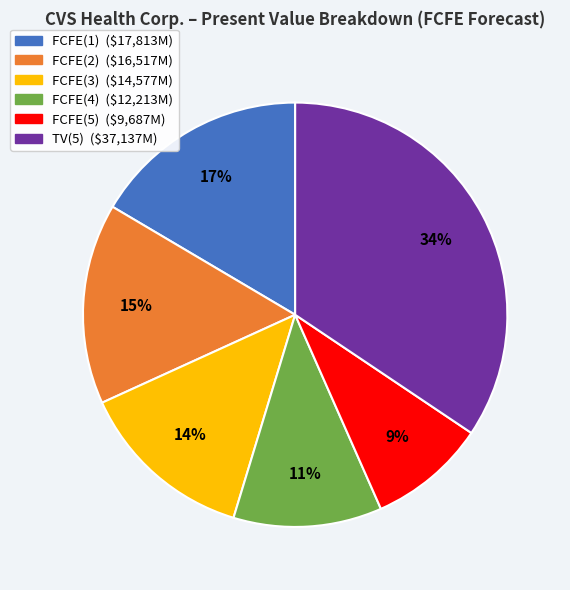

To the nearest percent, what is the average slice percentage?

17%